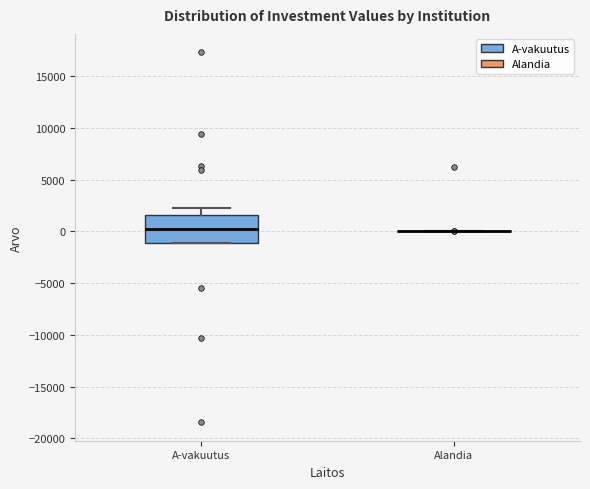

Comparing the boxes themselves (not the whiskers), which one is the tallest?

A-vakuutus